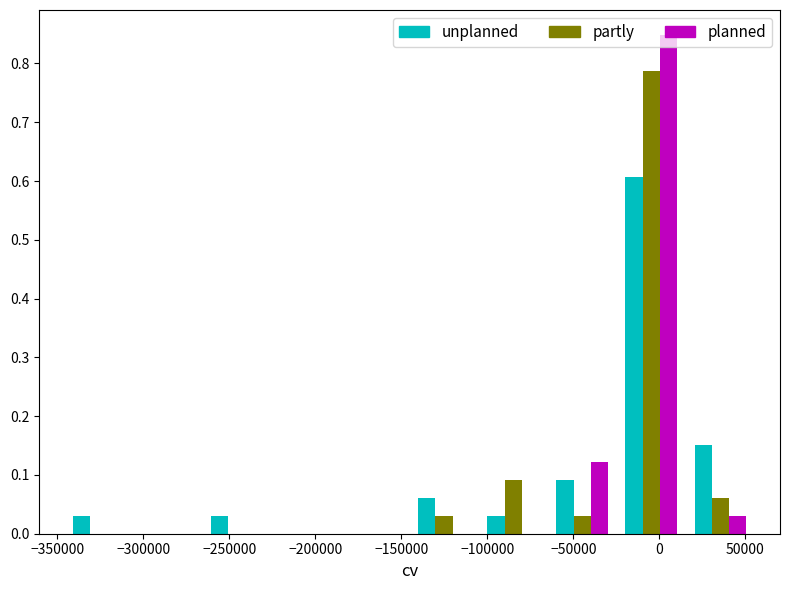

In the planned series, which range on the x-axis has the tallest bar?

-25000 to 15000